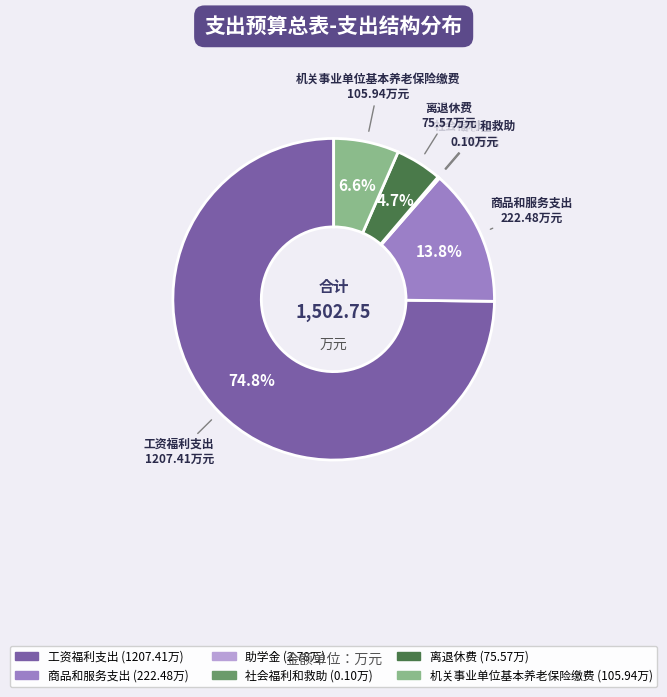

What percentage do 商品和服务支出 and 离退休费 together represent?

18.5%